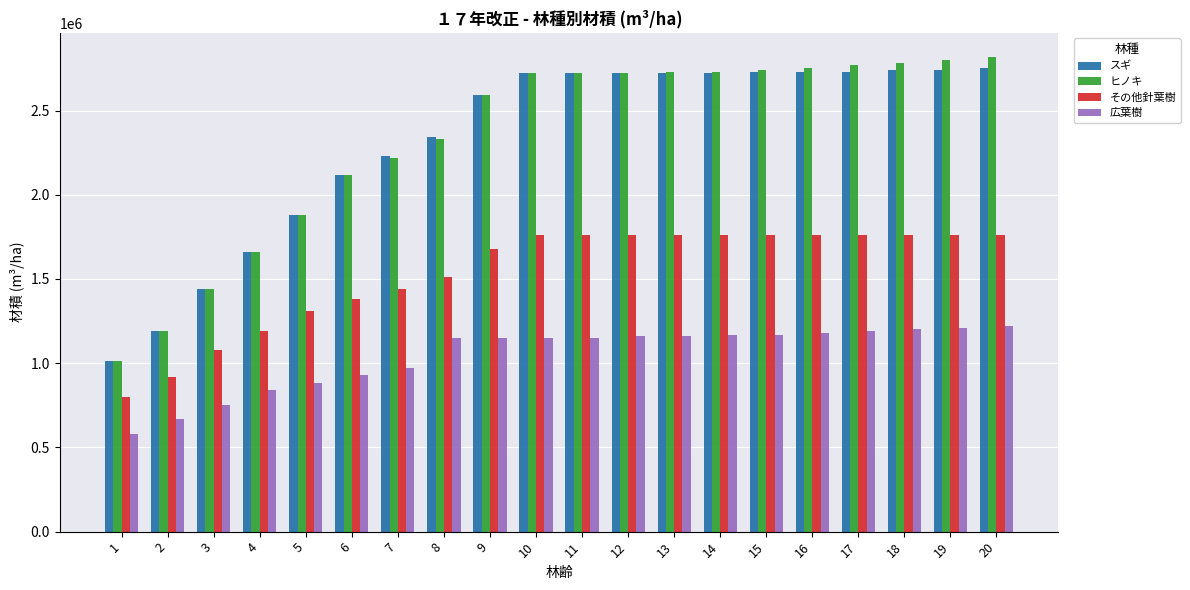

Is it true that 広葉樹 equals 1150000 at 10?

True